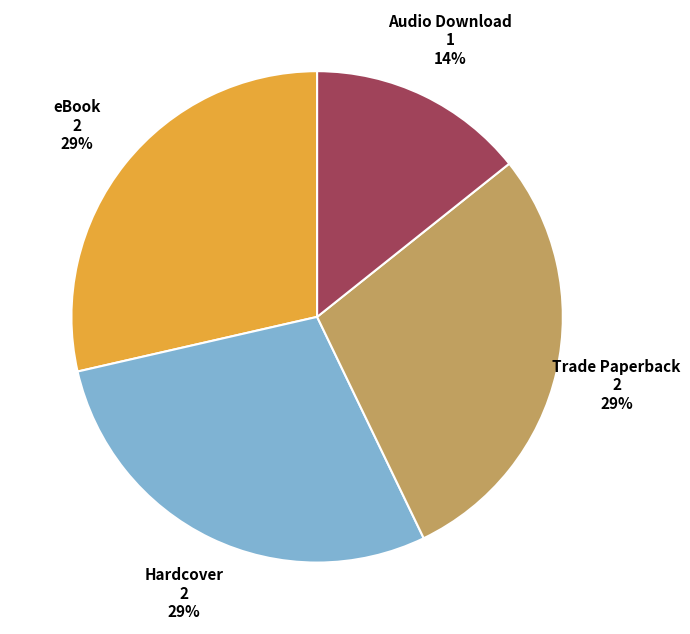

Does any single category account for the majority?

No